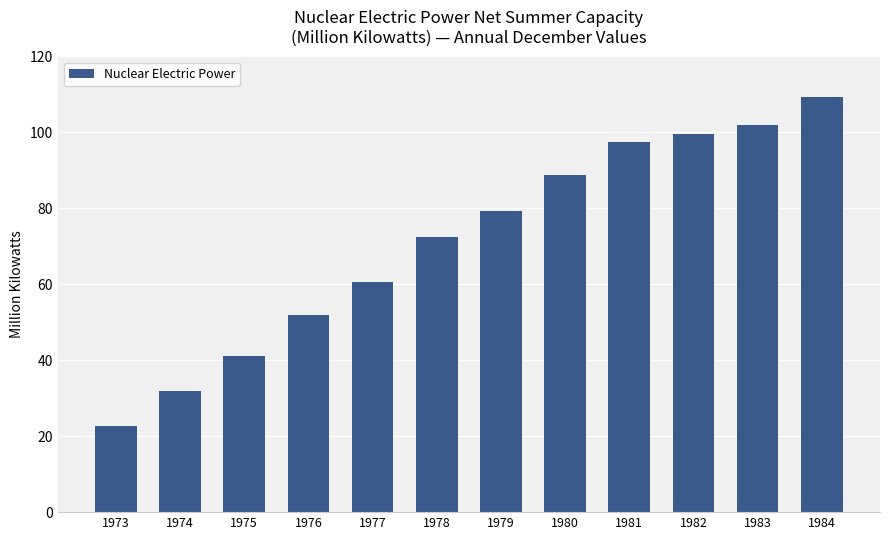

What is the difference between the values at 1980 and 1978?

16.2